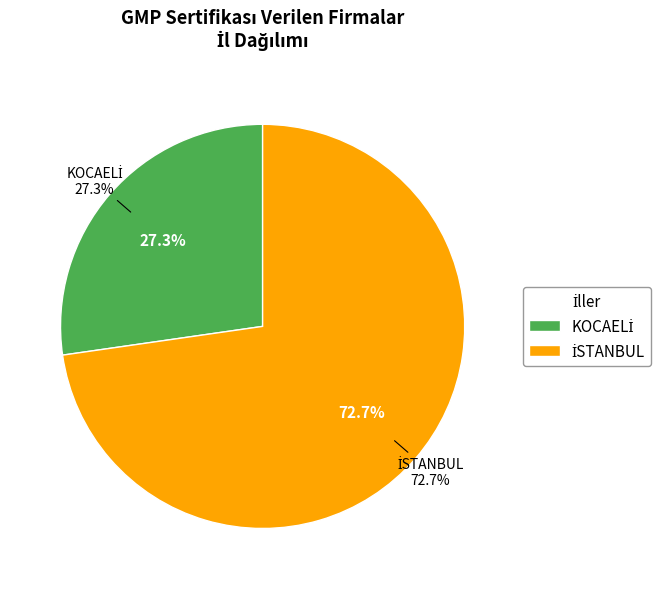

What is the change in value from KOCAELİ to İSTANBUL?

+5